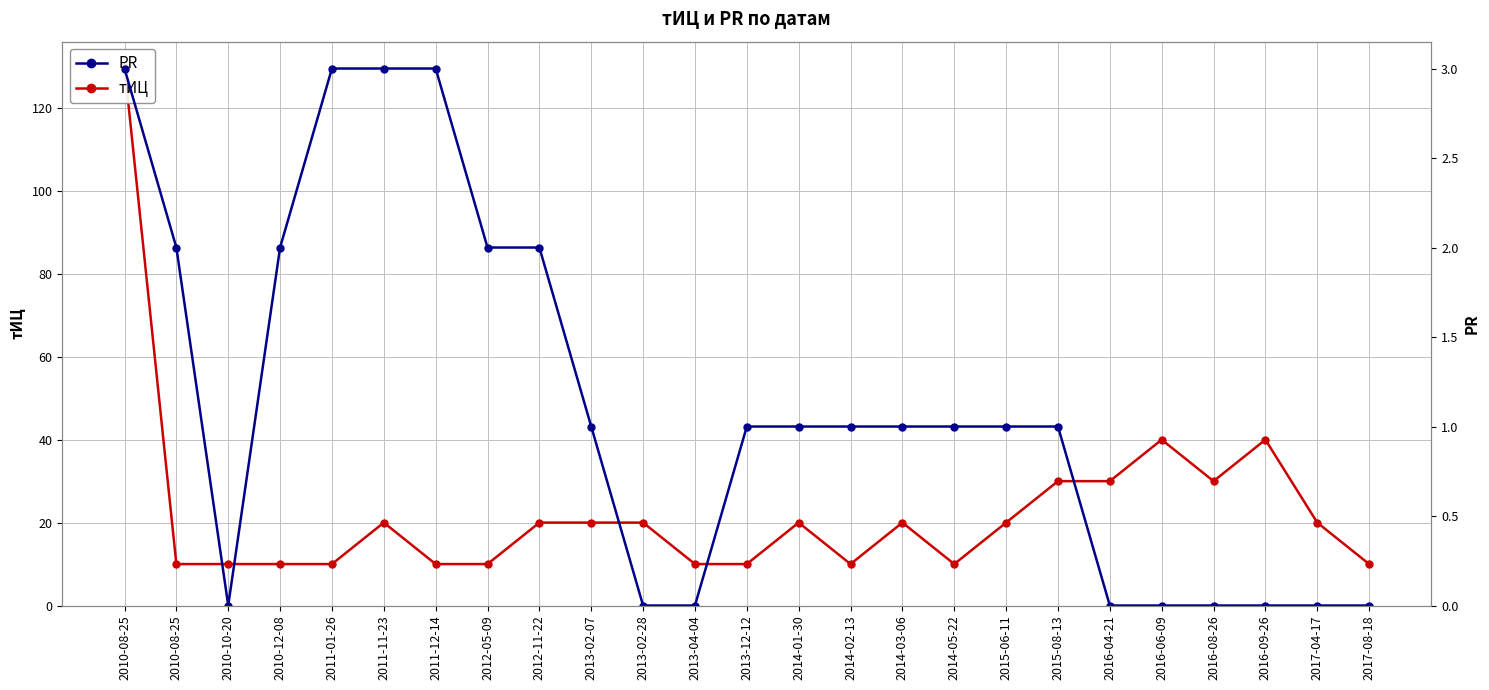

Which series has the largest range (max minus min)?

тИЦ